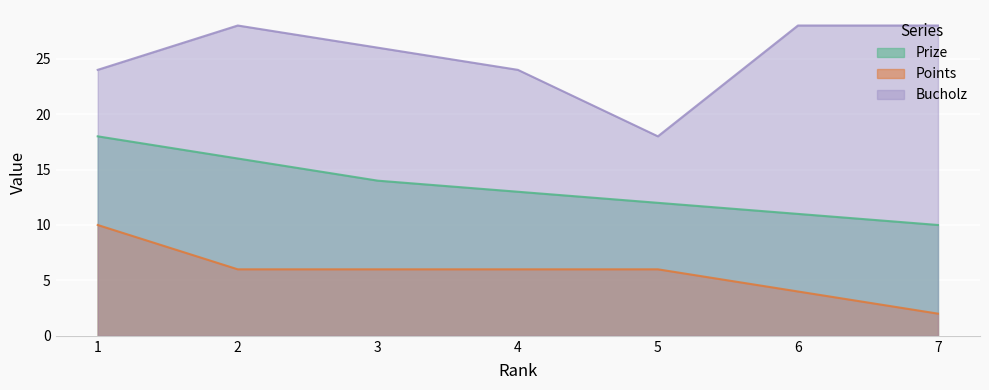

How many categories are shown in the chart?

7